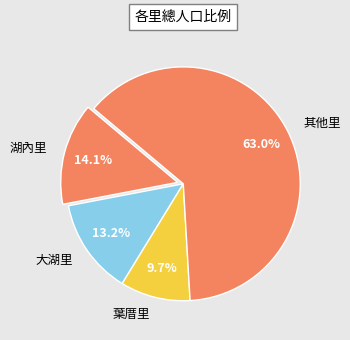

Is the sum of 葉厝里 and 大湖里 greater than half?

No